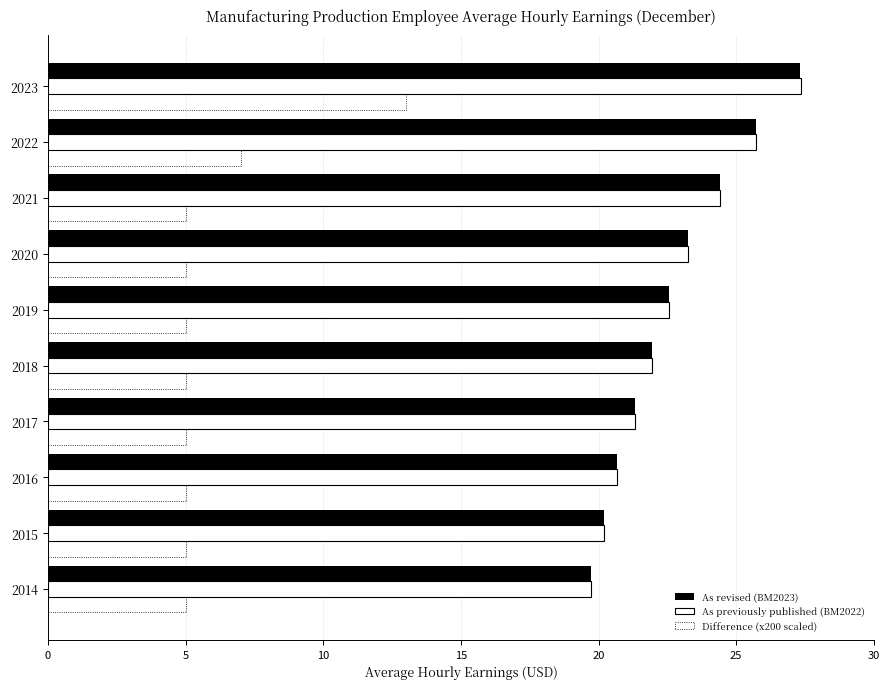

At how many categories does at least one series exceed 15?

10